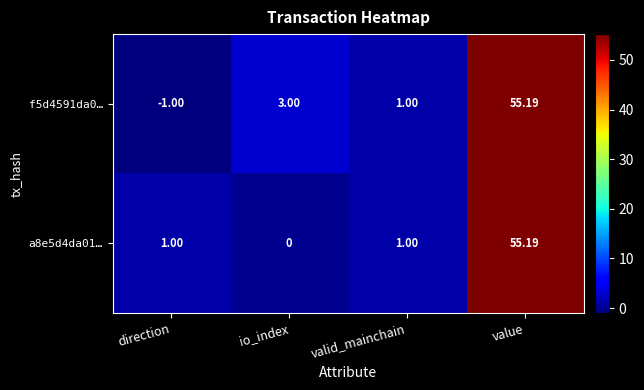

Is the value of f5d4591da0… at valid_mainchain greater than the value of a8e5d4da01… at value?

No